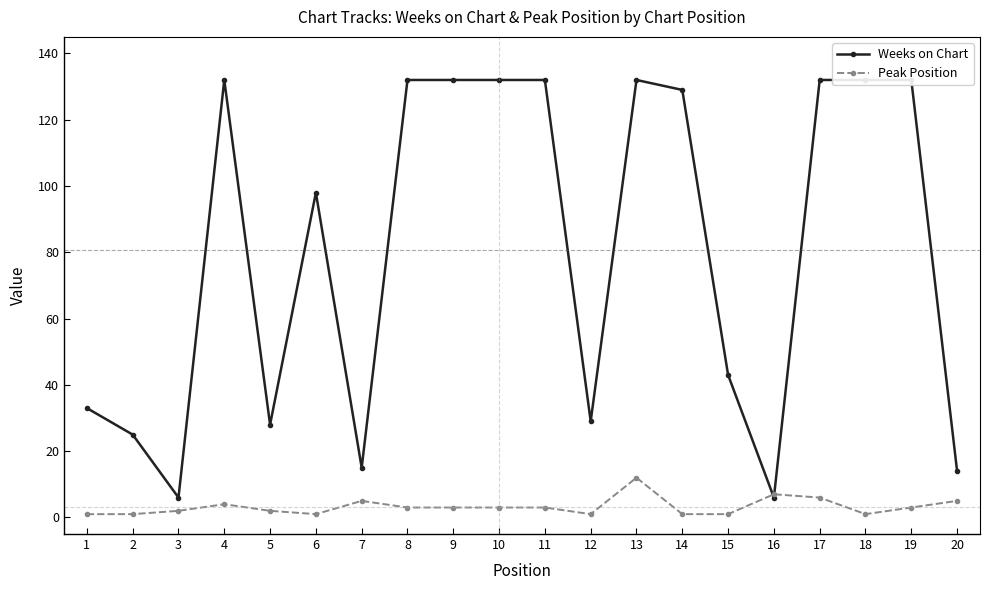

How many distinct data groups are displayed?

2